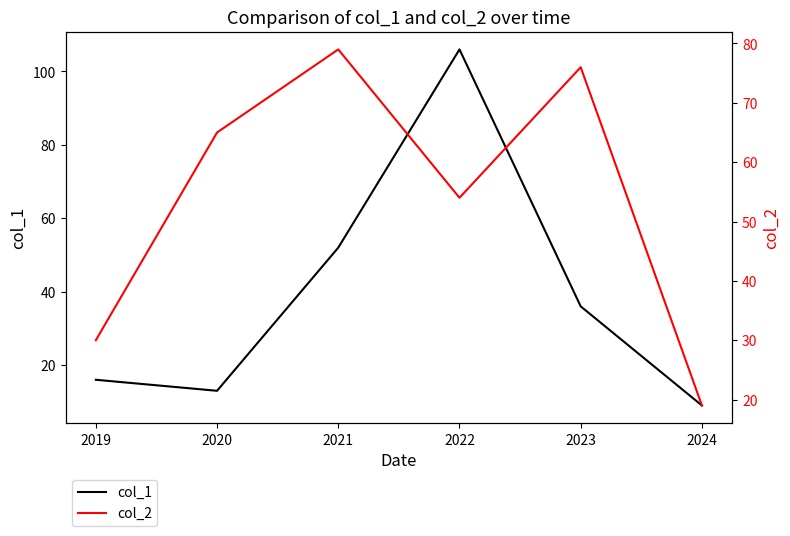

The value of col_1 at 2022 is 106. True or false?

True